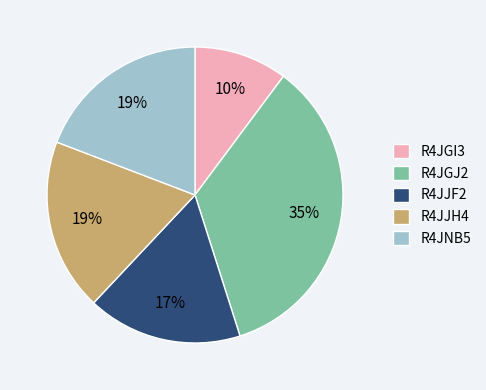

What percentage is the R4JJF2 slice, to the nearest percent?

17%